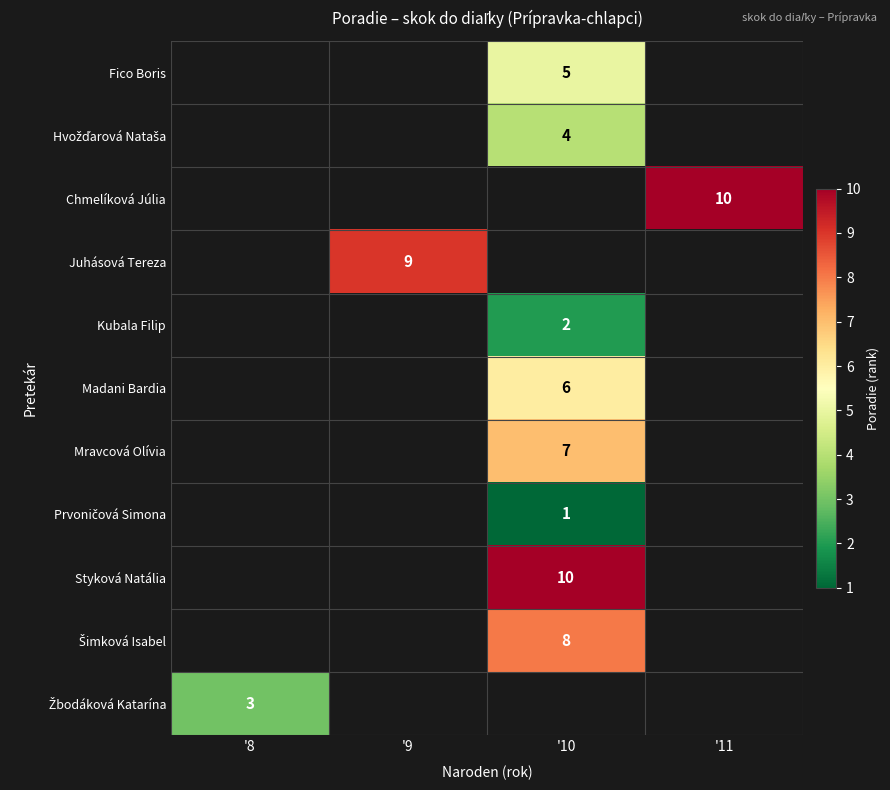

What is the maximum value shown in the chart?

10.0